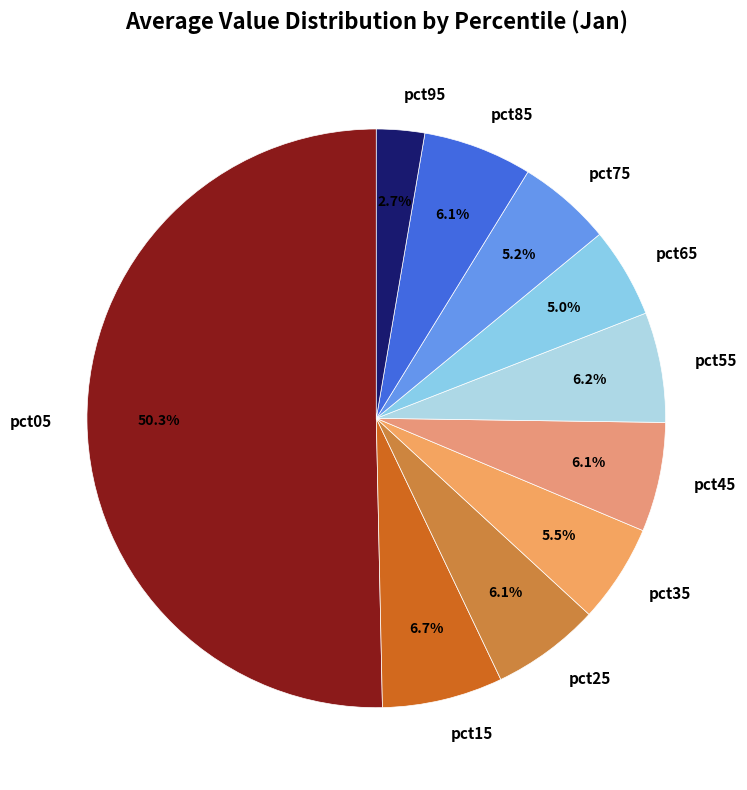

Which slice represents more than half of the pie?

pct05